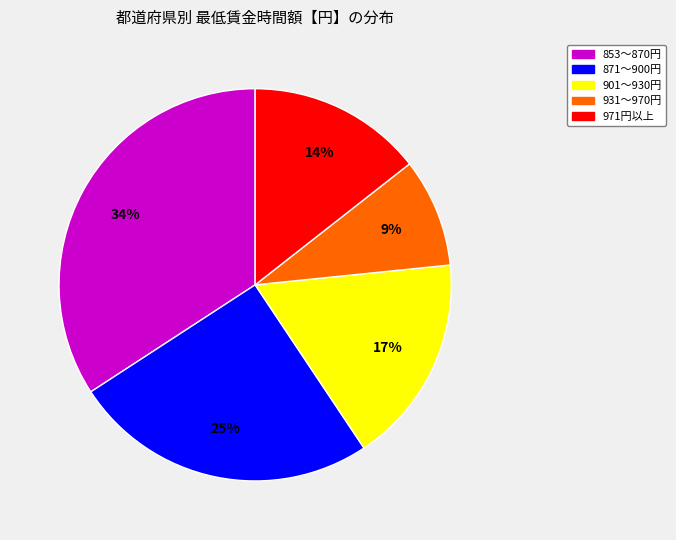

Count the number of slices in the pie.

5